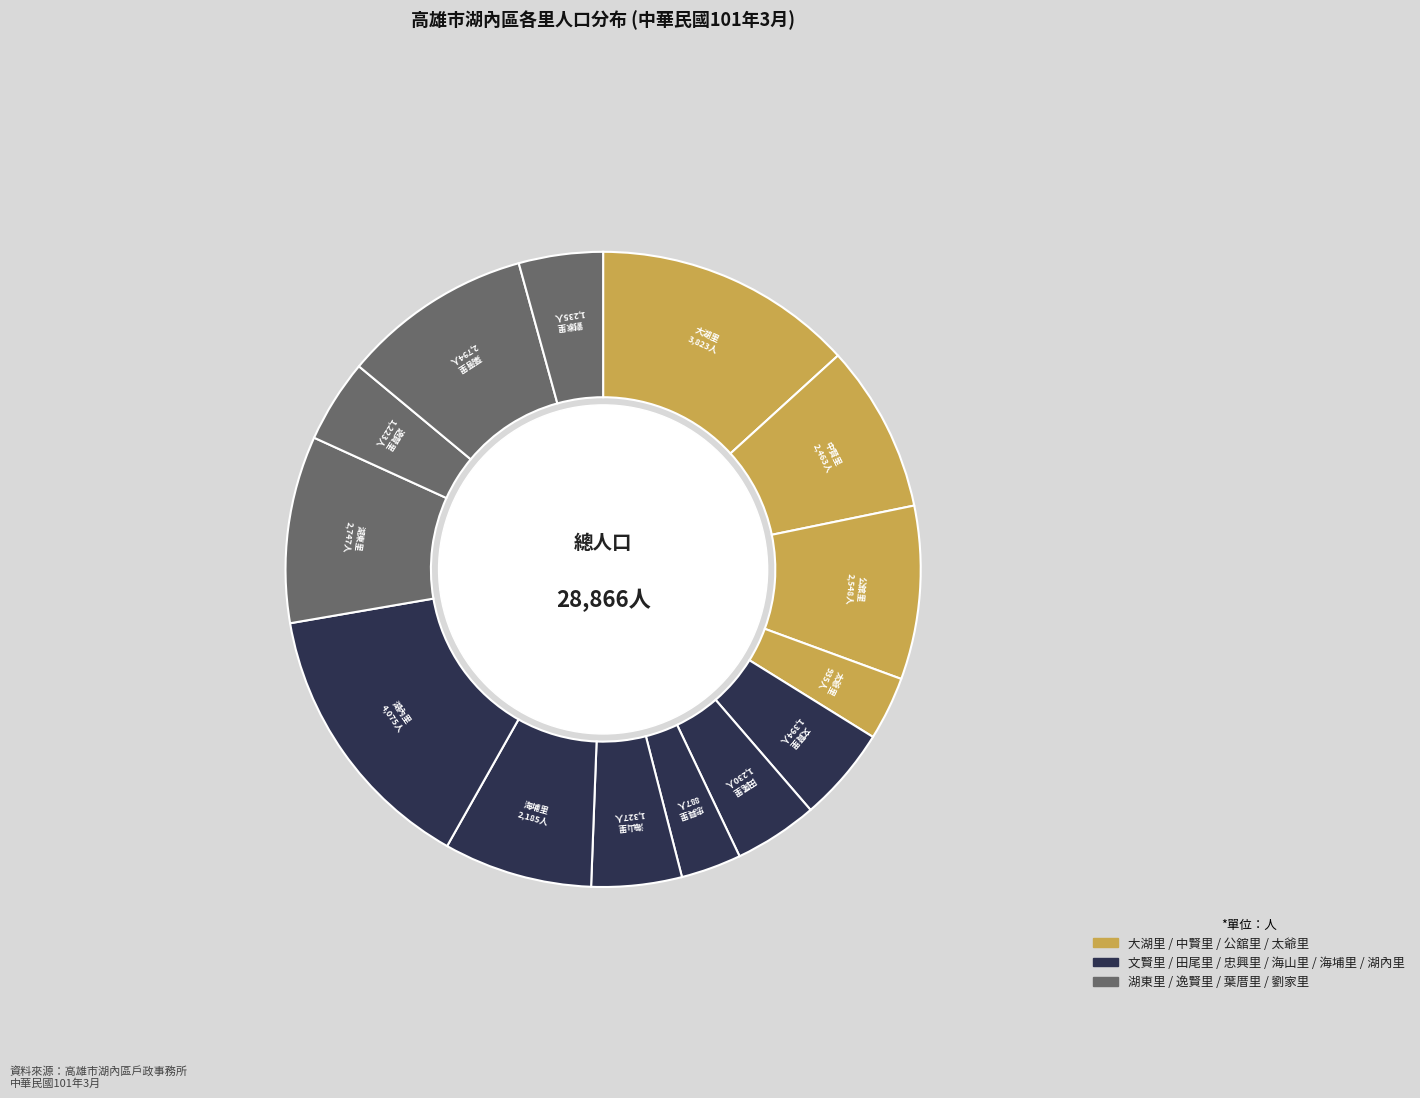

How many segments does this pie chart have?

14